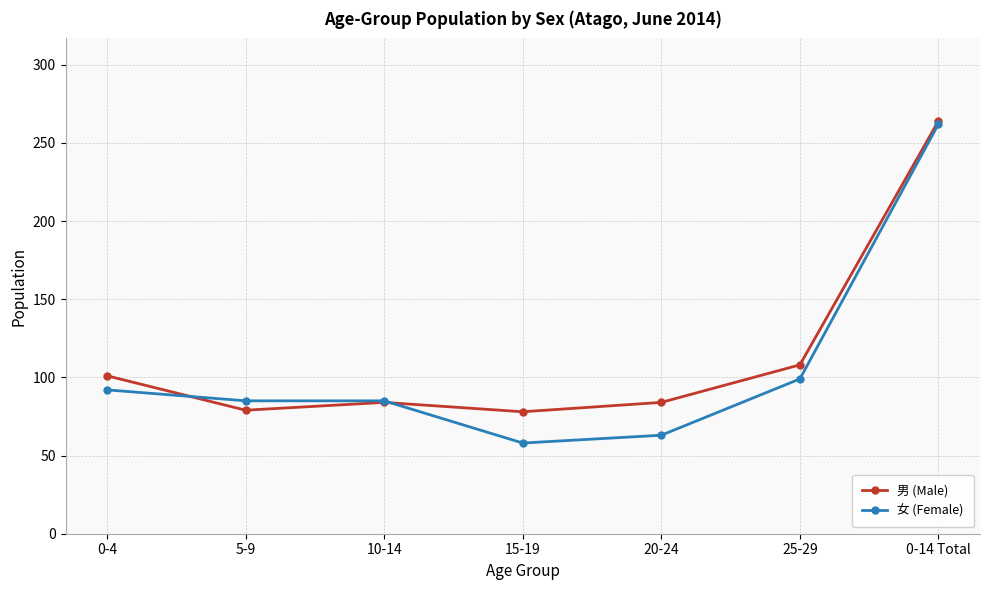

At how many categories does at least one series exceed 157?

1